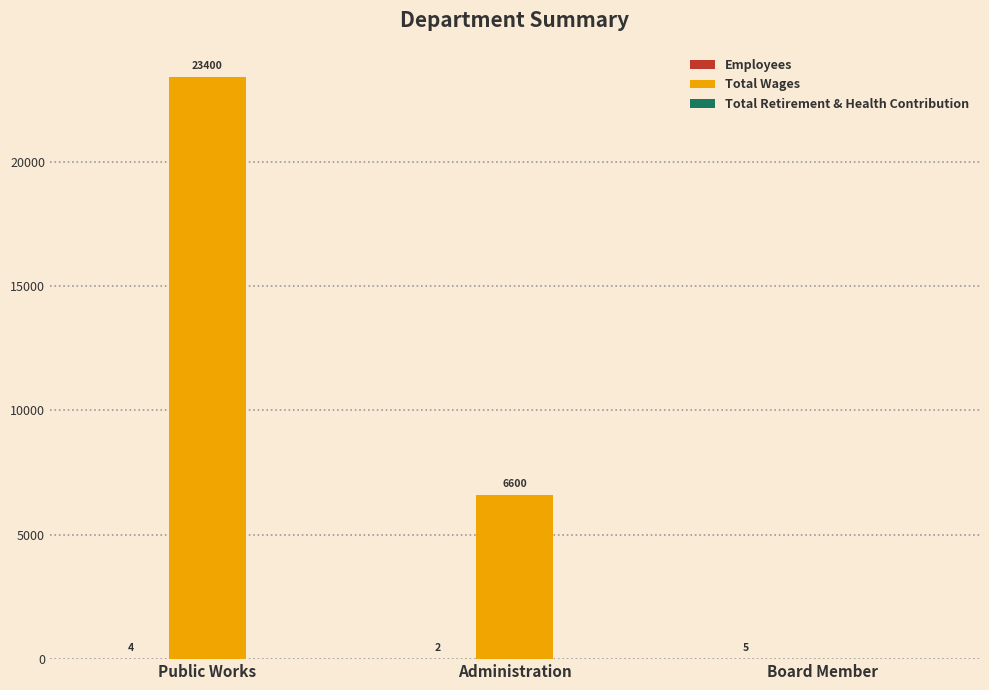

At which category is the sum across all series the highest?

Public Works